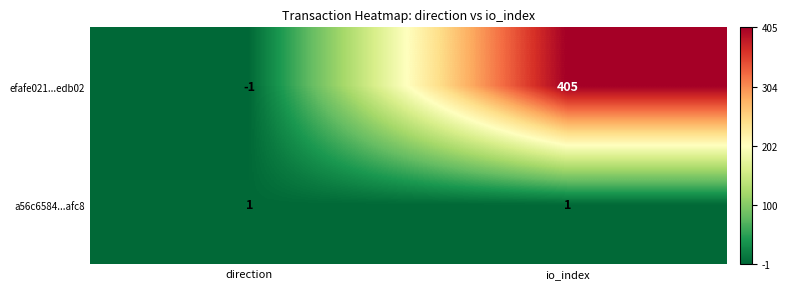

List the series in order of their peak value, highest first.

efafe021...edb02, a56c6584...afc8